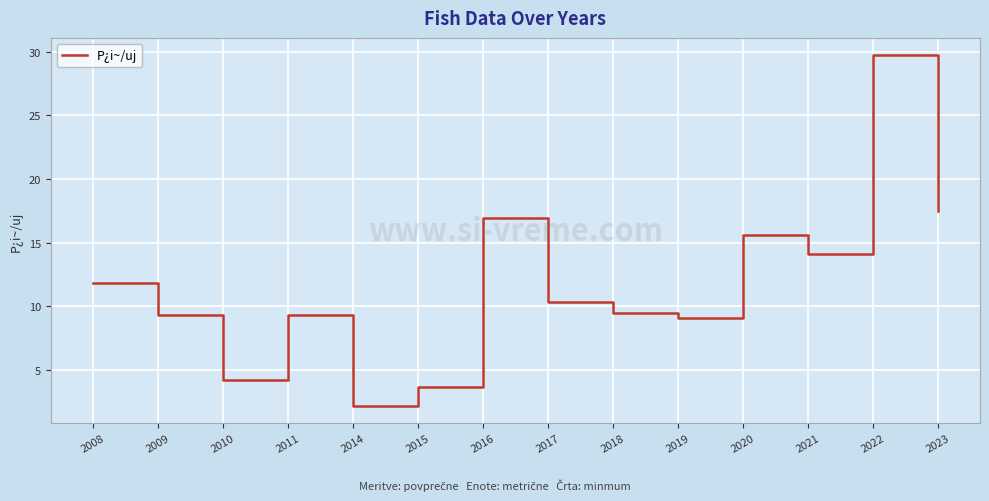

The value at 2022 is 29.7. True or false?

True